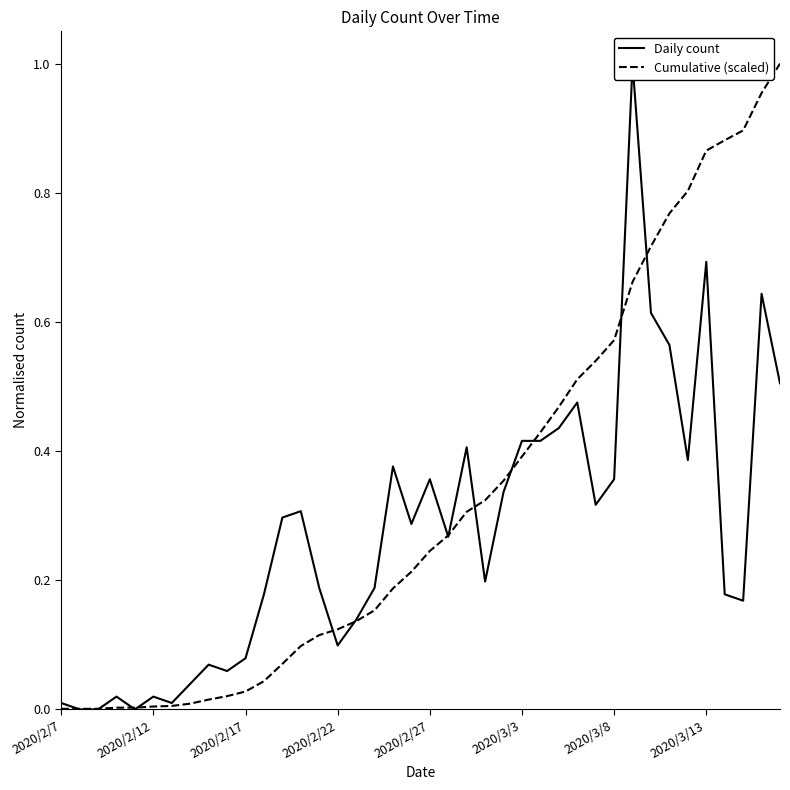

How many times do Daily count and Cumulative (scaled) cross each other?

13